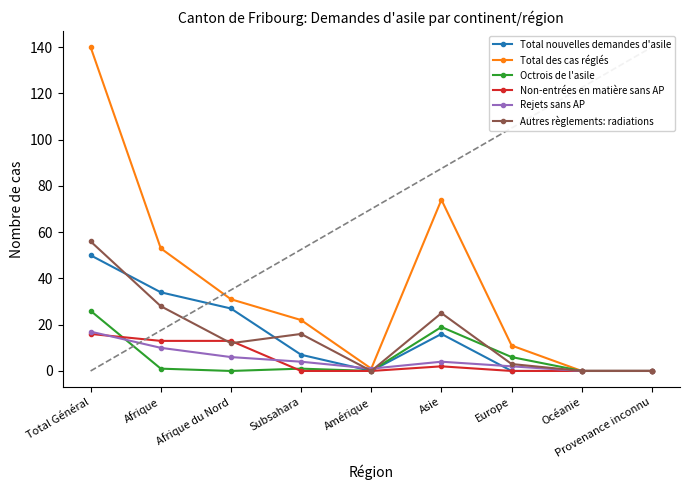

Reading right to left, transcribe all the data shown in this chart.

Total nouvelles demandes d'asile: 0	0	0	16	0	7	27	34	50
Total des cas réglés: 0	0	11	74	1	22	31	53	140
Octrois de l'asile: 0	0	6	19	0	1	0	1	26
Non-entrées en matière sans AP: 0	0	0	2	0	0	13	13	16
Rejets sans AP: 0	0	2	4	1	4	6	10	17
Autres règlements: radiations: 0	0	3	25	0	16	12	28	56